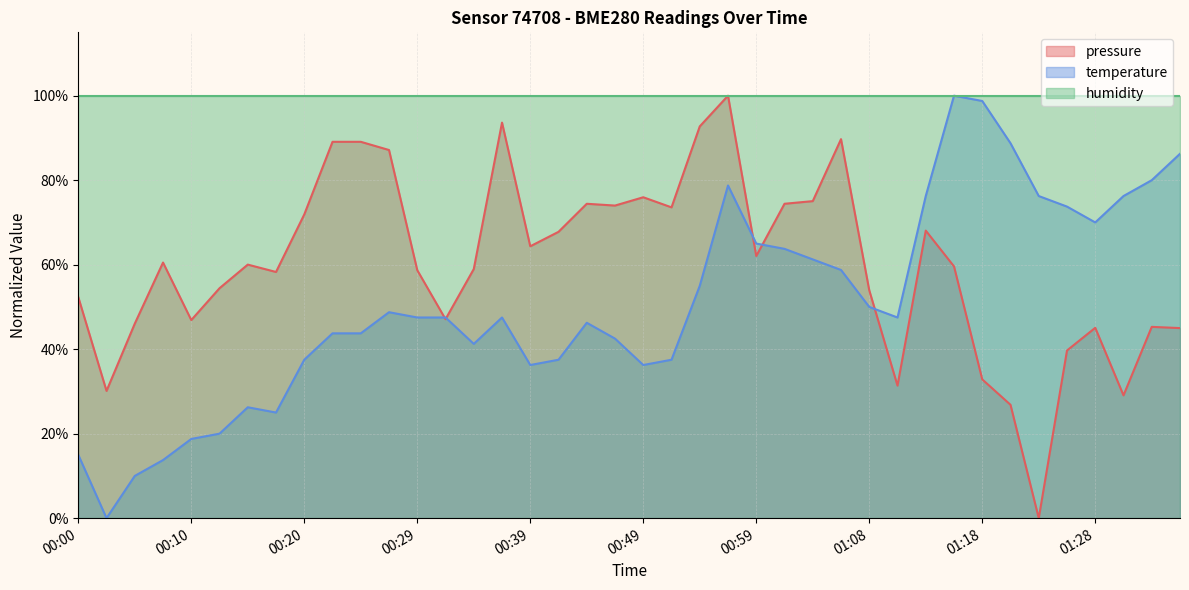

Which series has the largest total across all categories?

humidity